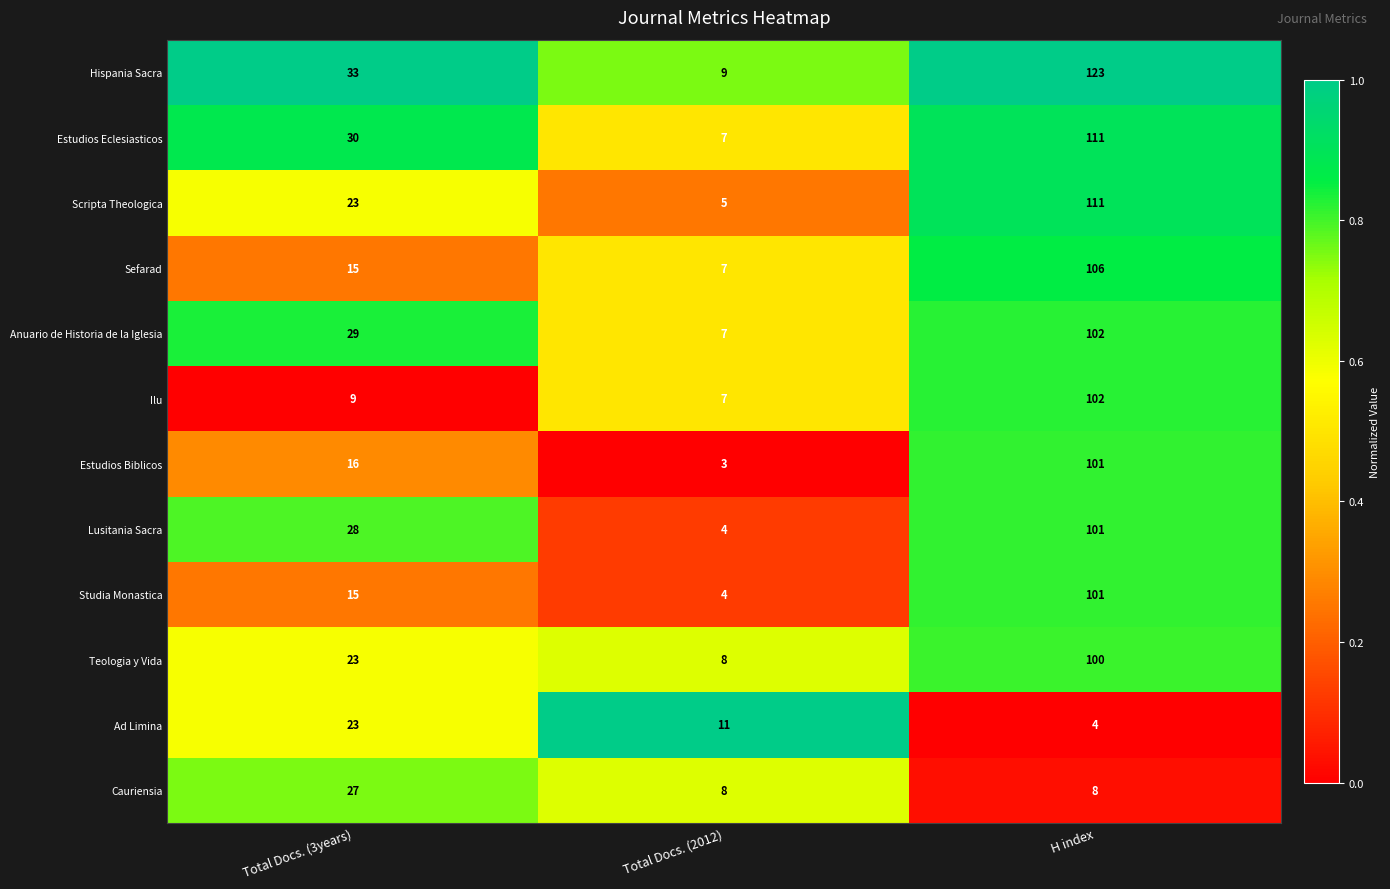

The value of Ilu at Total Docs. (3years) is 14. True or false?

False